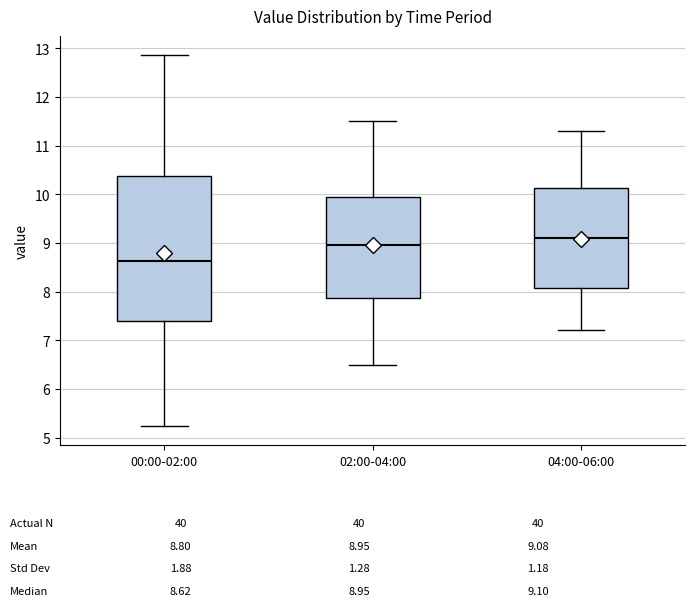

Which box's median line is the highest?

04:00-06:00